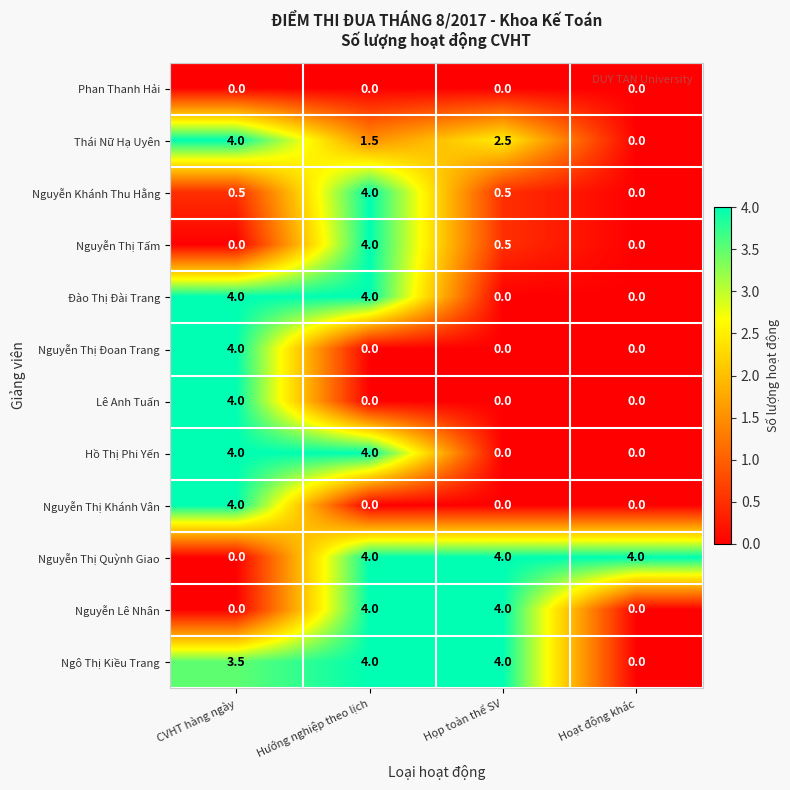

What is the difference between the Đào Thị Đài Trang values at Hướng nghiệp theo lịch and Họp toàn thể SV?

4.0